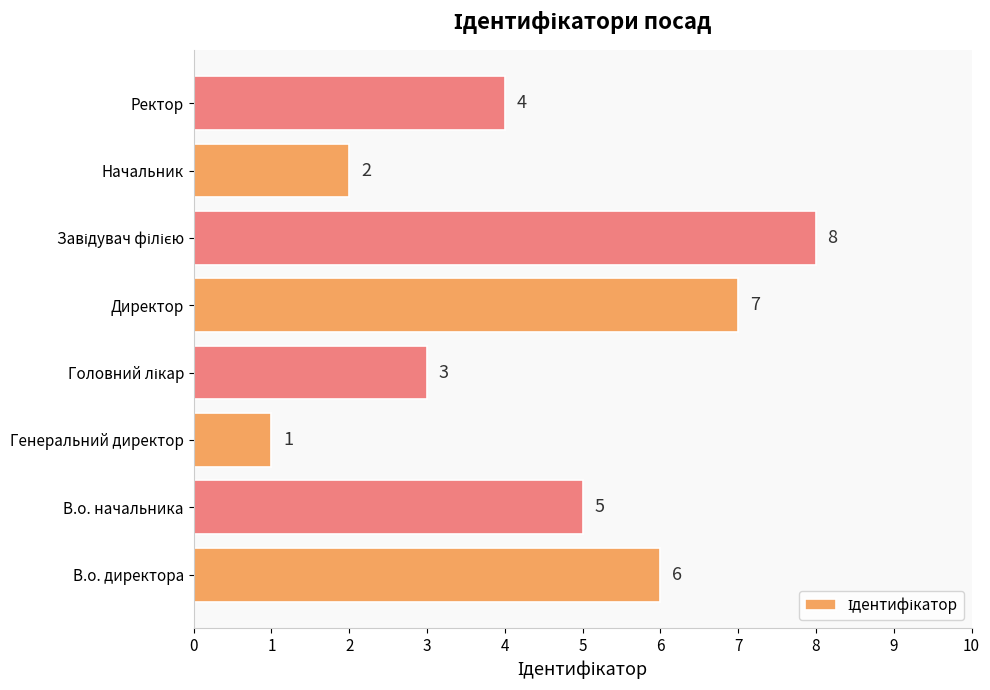

Between Генеральний директор and Директор, which is larger?

Директор